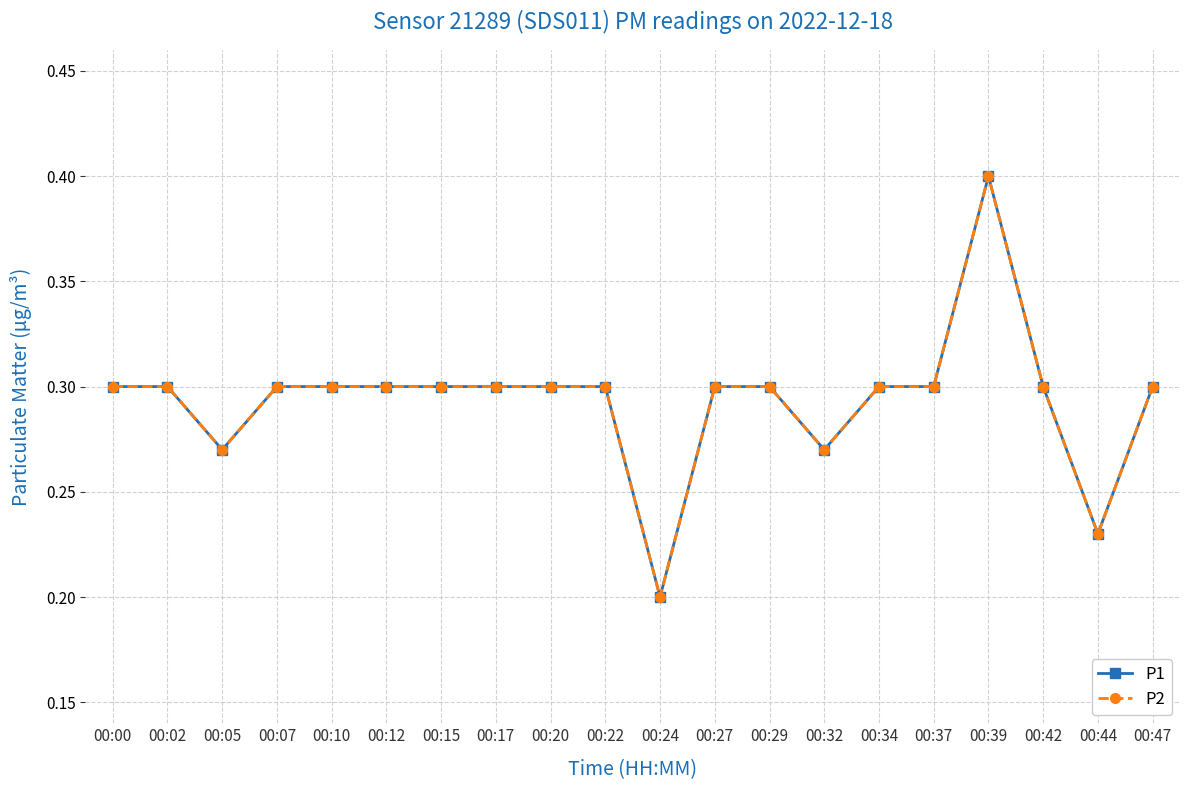

Does the chart have visible grid lines?

Yes